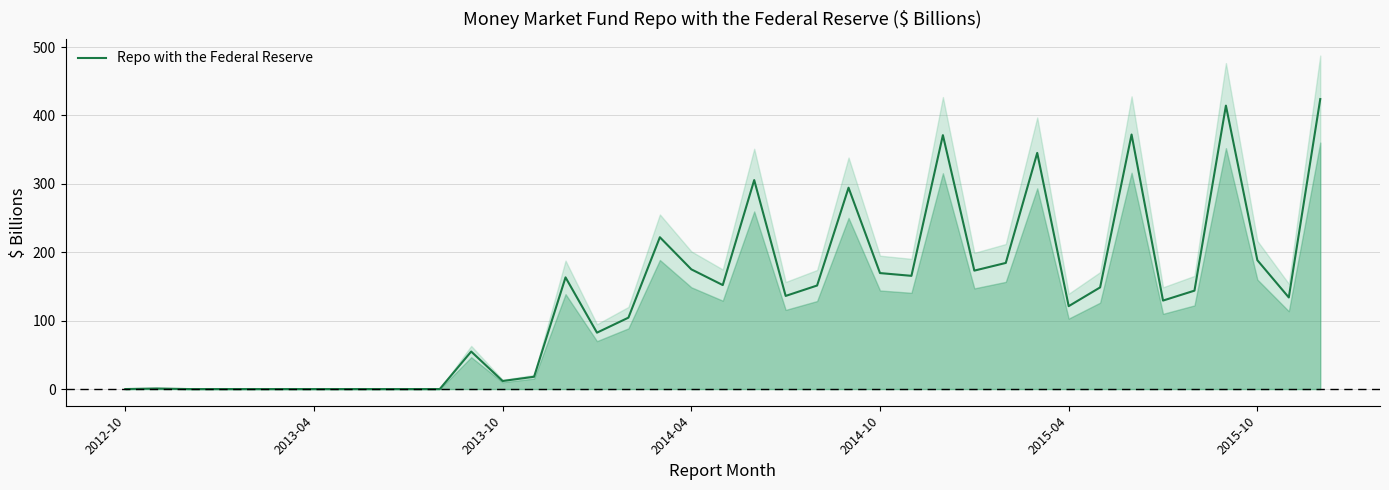

Where is the data nearest to the value 211?

17